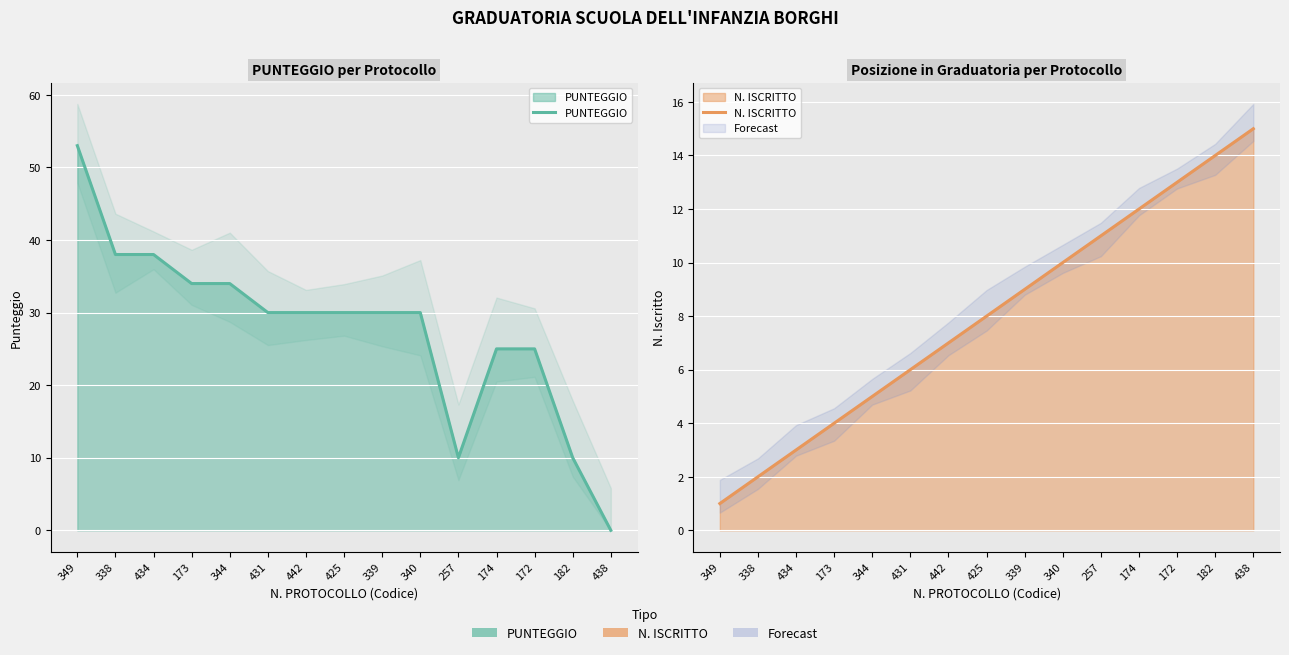

How many values in PUNTEGGIO are above zero?

14